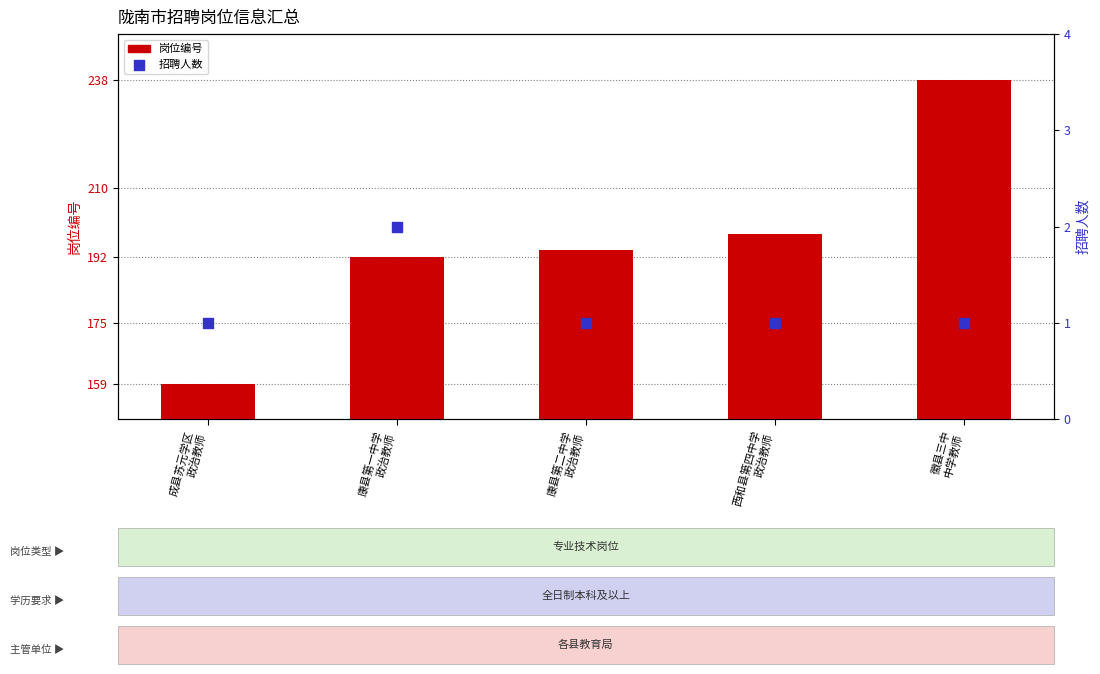

What are all the series names shown in the legend?

岗位编号, 招聘人数